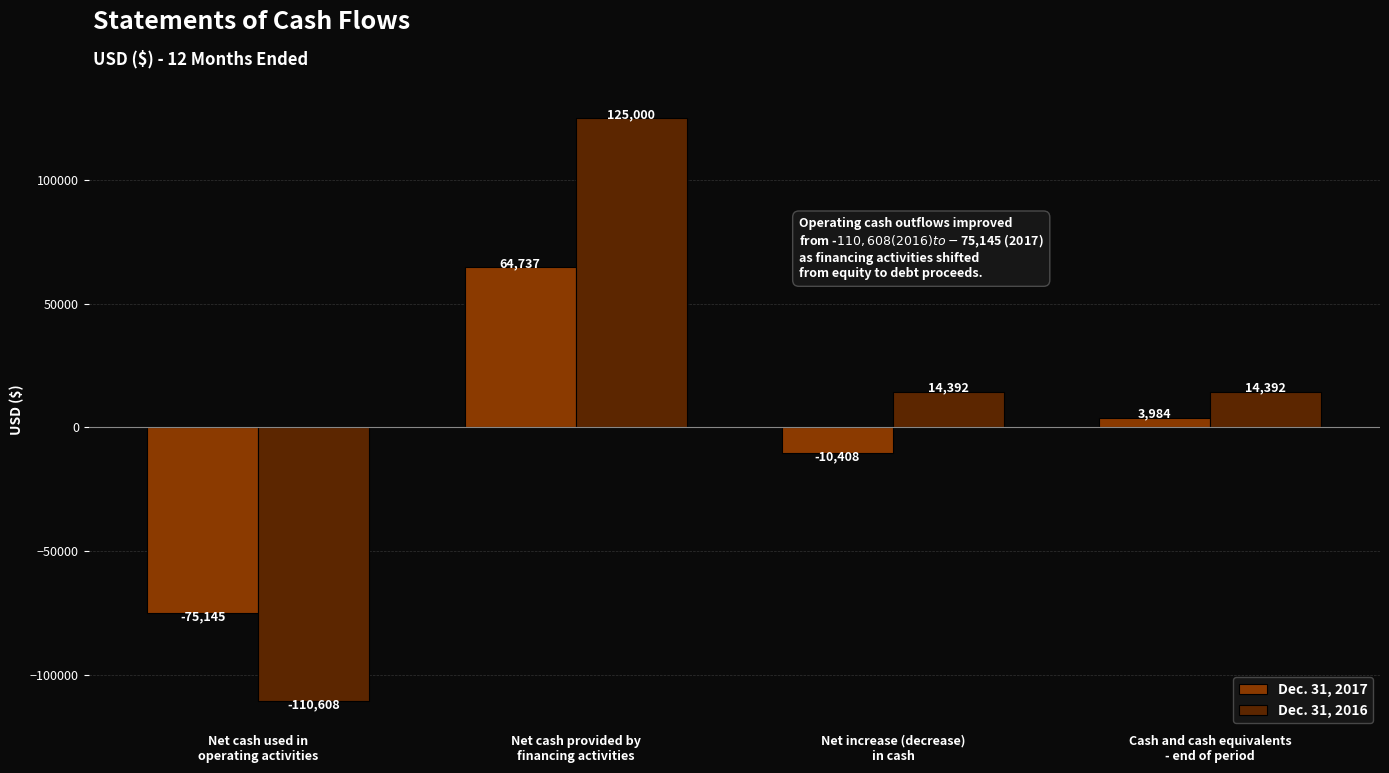

What is the label of the 3rd bar from the left?

Net increase (decrease)
in cash